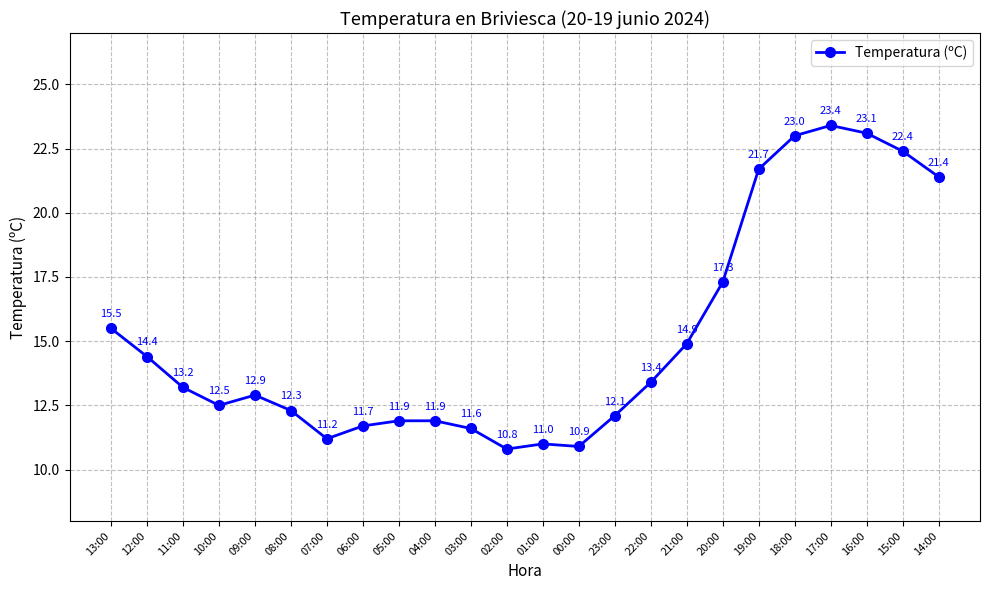

What is the ratio of the value at 23:00 to the value at 03:00?

1.0